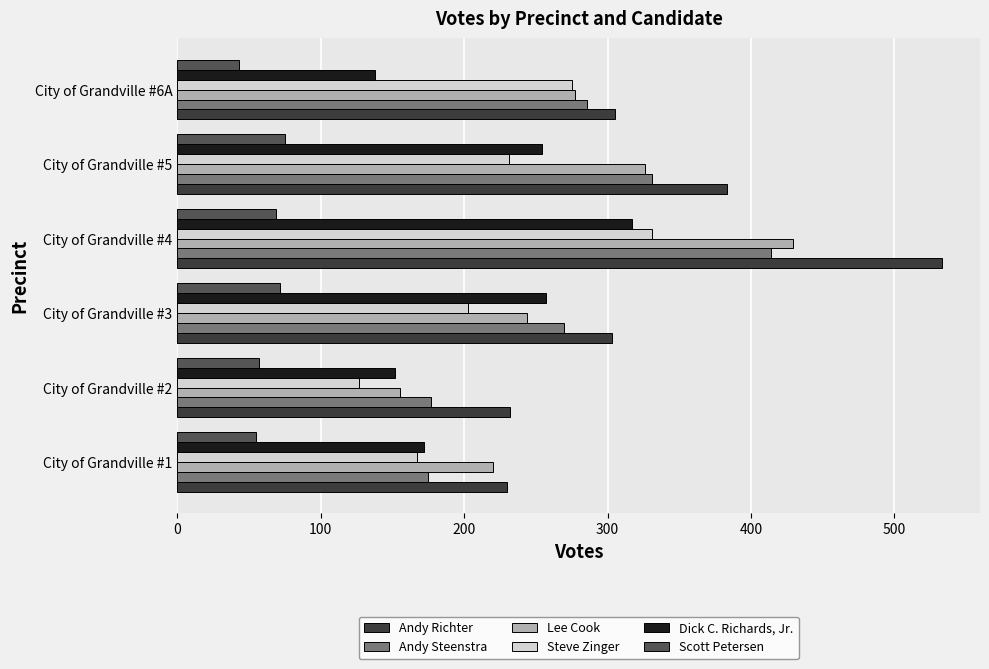

What value does the Andy Steenstra series have at City of Grandville #1, to the nearest 5?

175